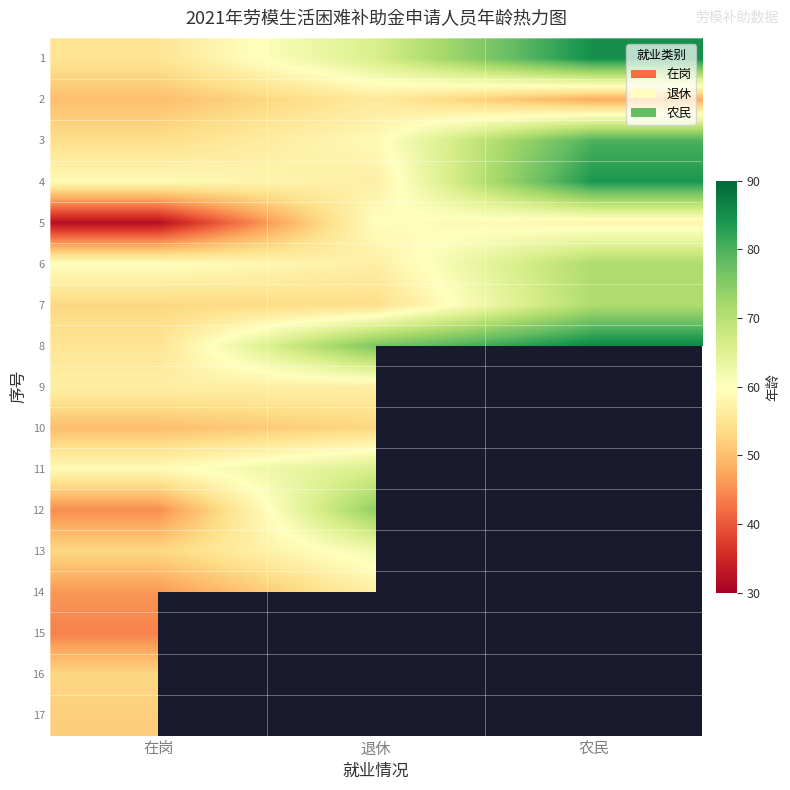

Is the value of 1 at 农民 greater than the value of 15 at 退休?

No